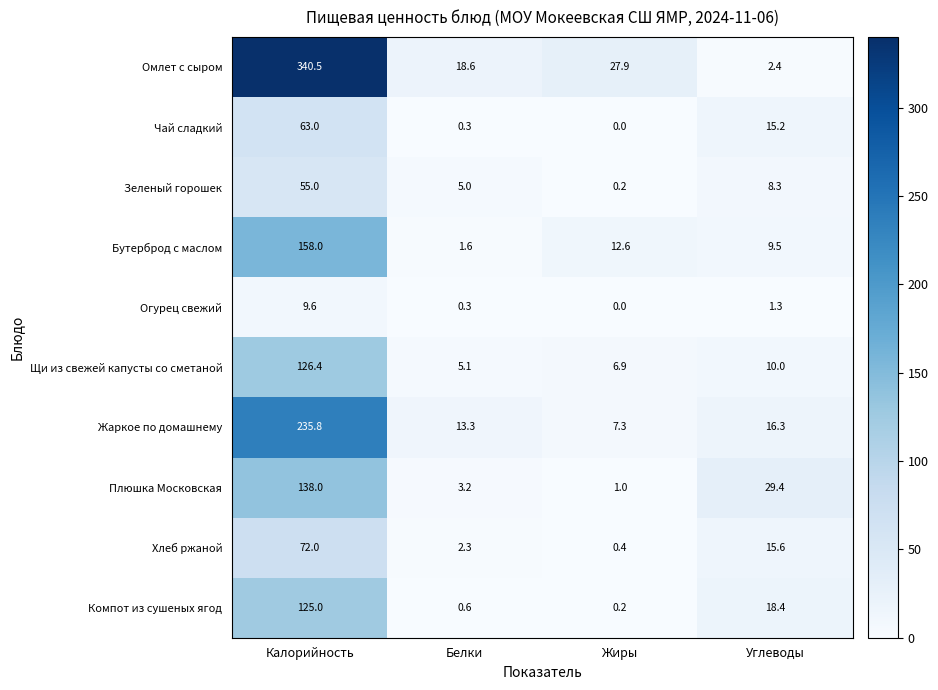

Is it true that Жаркое по домашнему equals 13.3 at Белки?

True